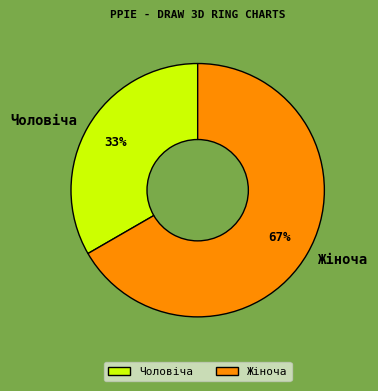

What percentage is the Жіноча slice, to the nearest percent?

67%